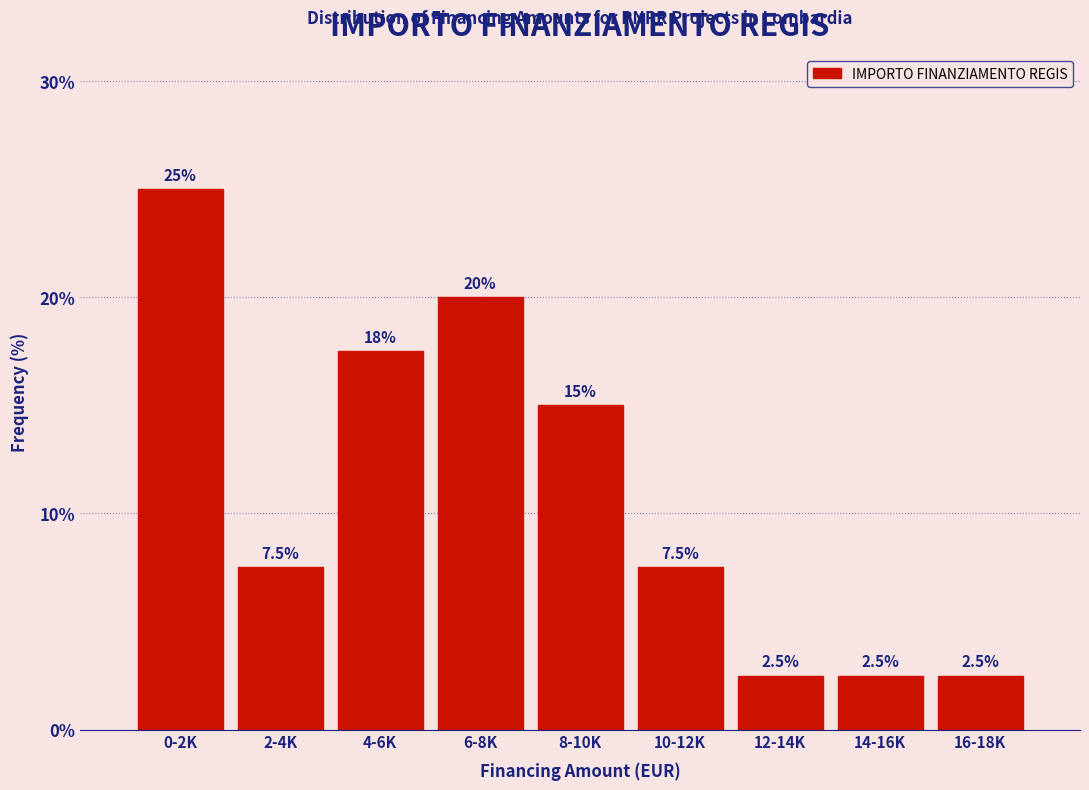

Reading left to right, what are all the values shown in this chart?

25.0	7.5	17.5	20.0	15.0	7.5	2.5	2.5	2.5